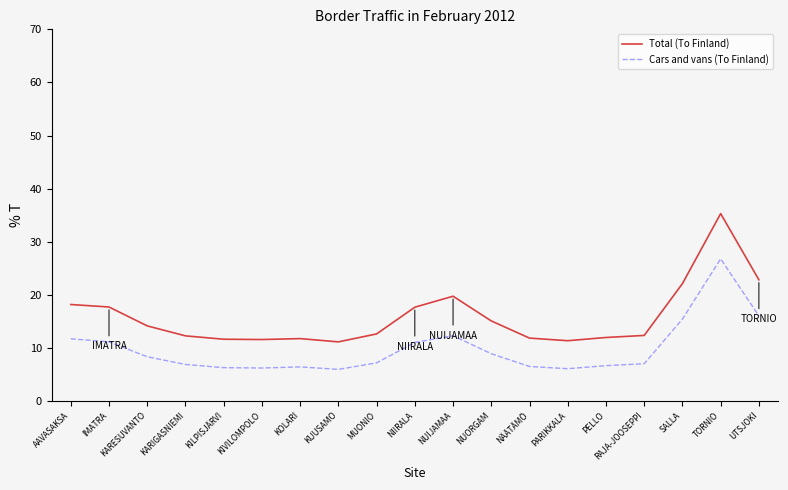

At which label does Total (To Finland) reach its peak?

TORNIO